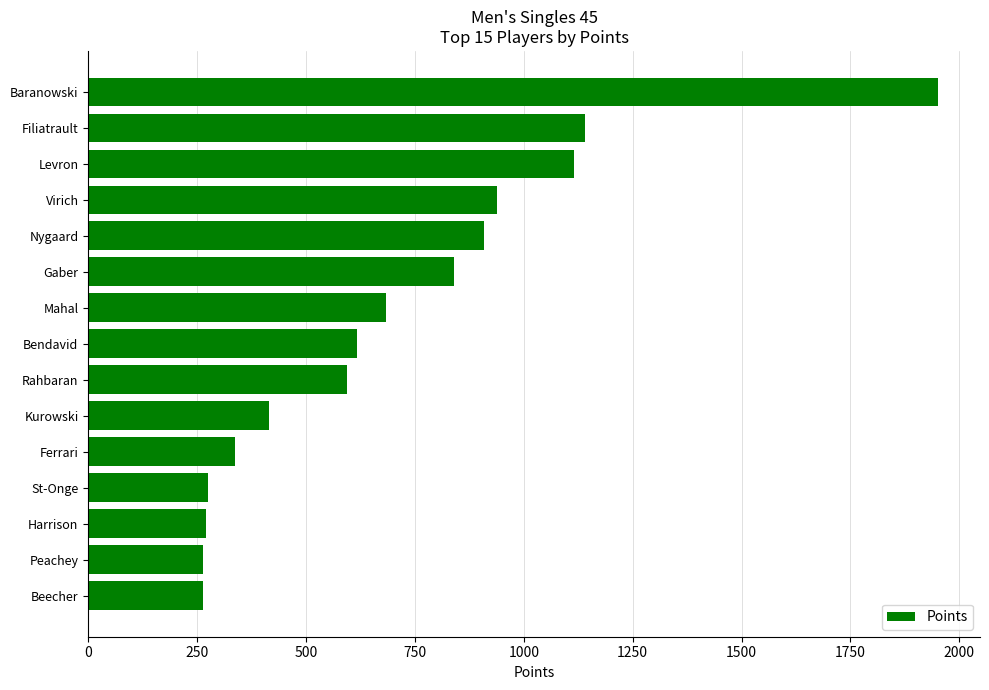

What is the smallest value displayed?

262.4